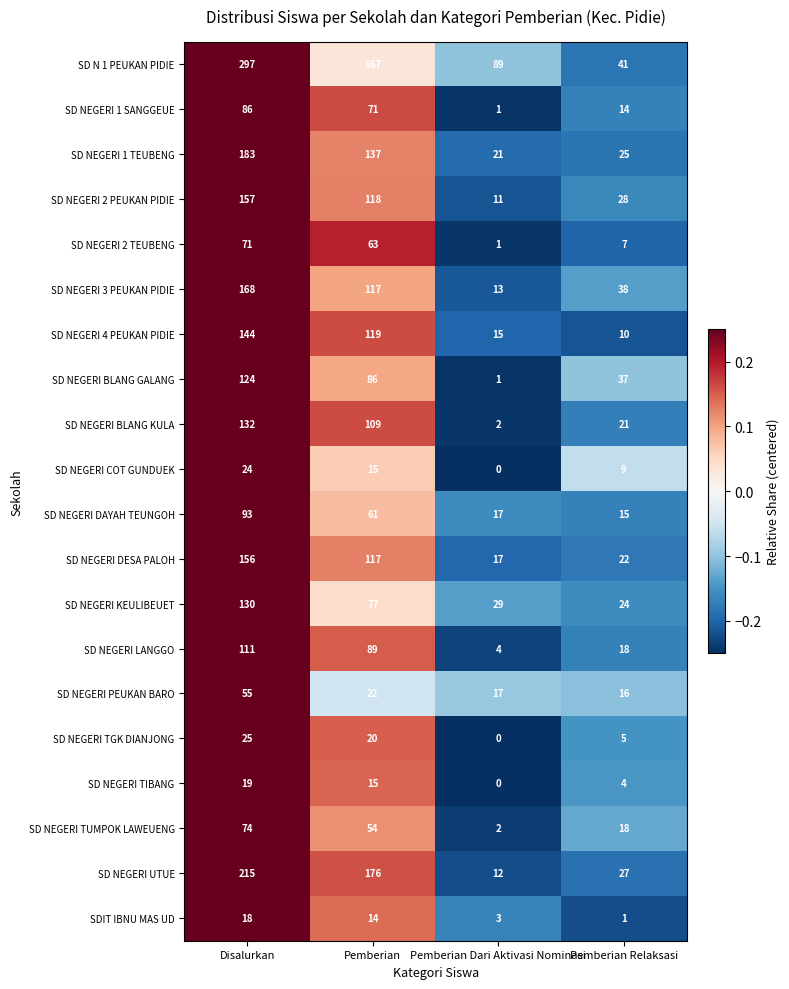

What is the spread (max minus min) of values at Pemberian Dari Aktivasi Nominasi?

89